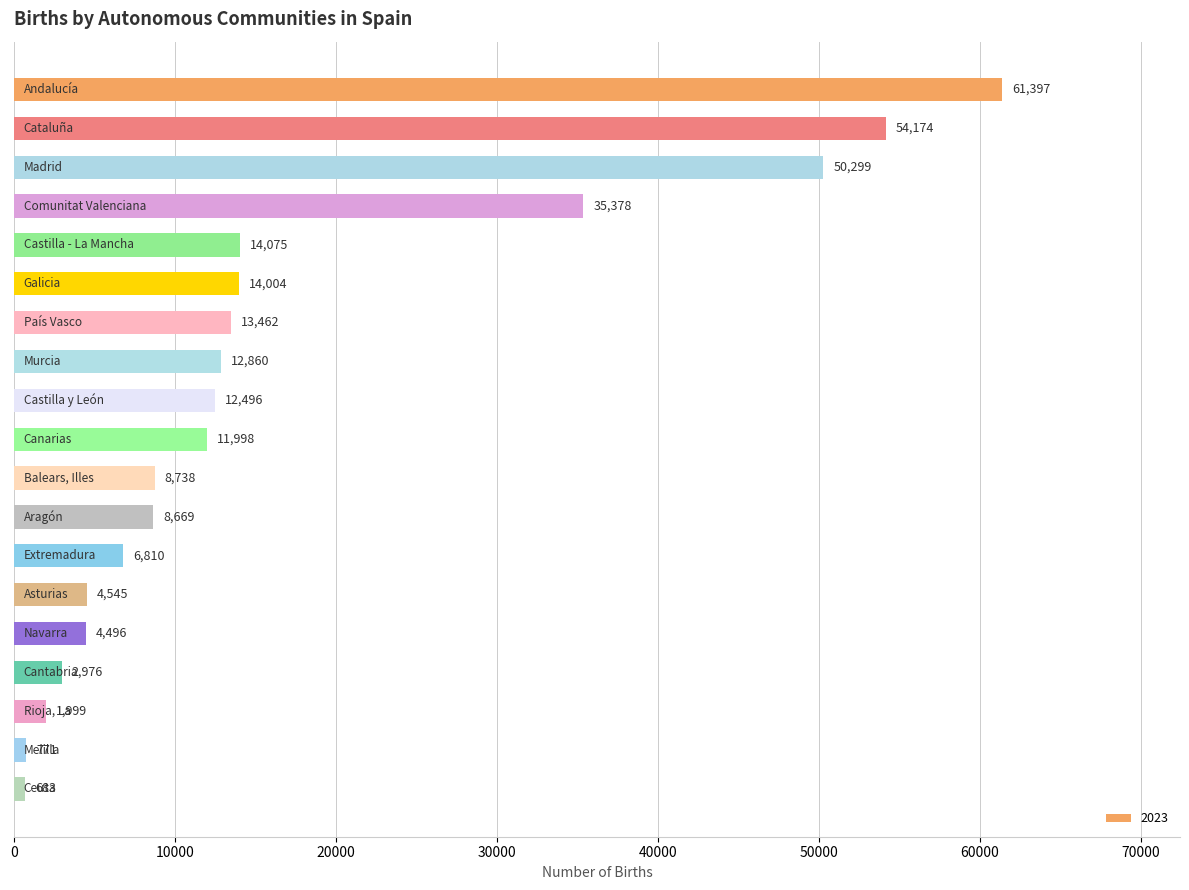

What is the maximum value shown in the chart?

61397